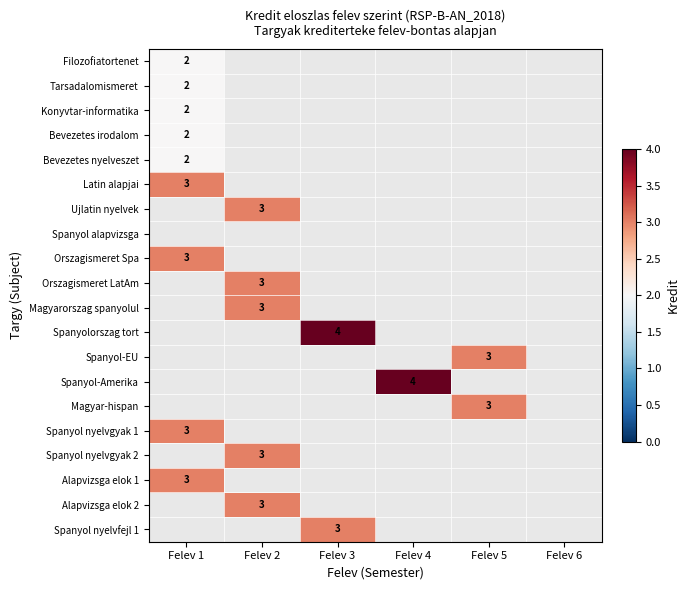

Is it true that Spanyol-EU equals 1 at Felev 5?

False